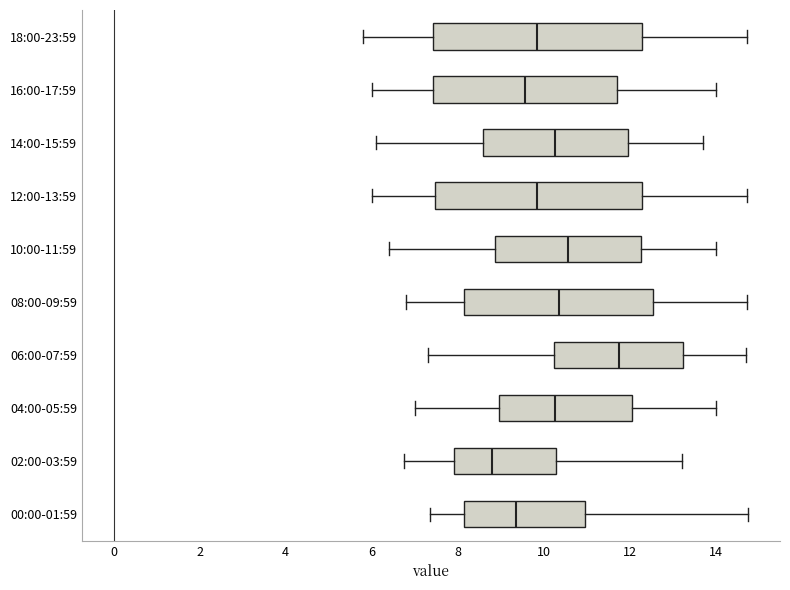

Which box's median line is the furthest to the right?

06:00-07:59